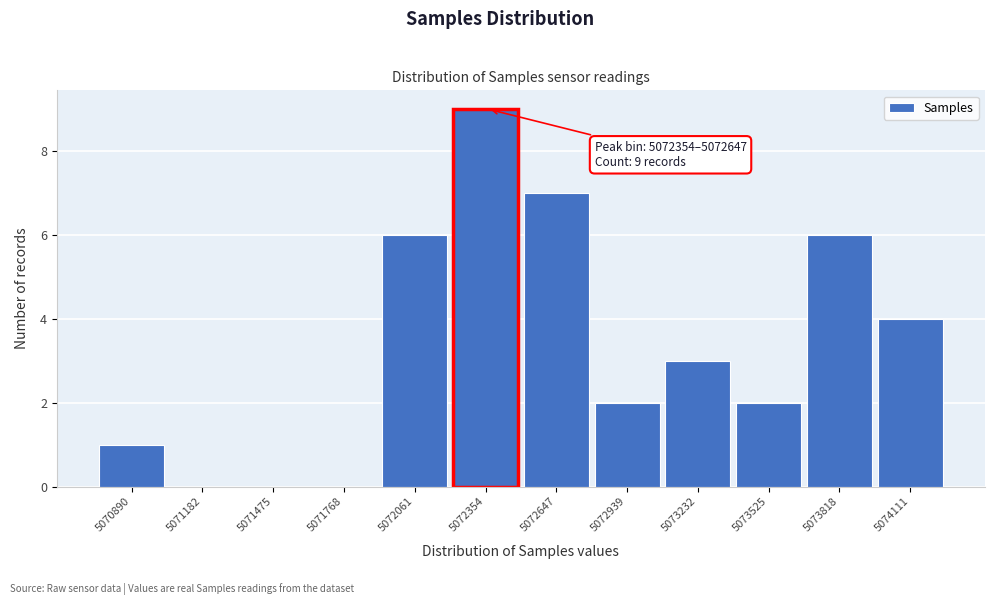

Reading right to left, extract all data points from this chart.

5074111=4	5073818=6	5073525=2	5073232=3	5072939=2	5072647=7	5072354=9	5072061=6	5071768=0	5071475=0	5071182=0	5070890=1